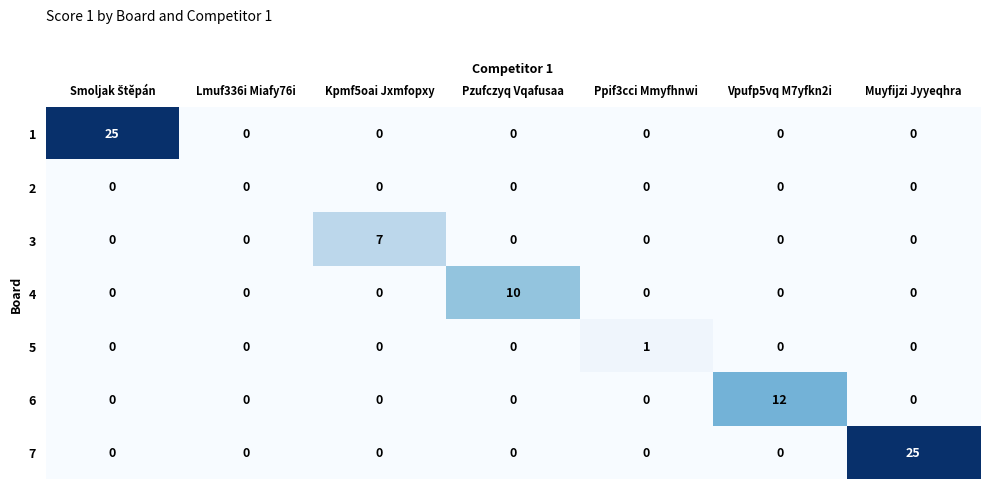

What is the total value across all series at Kpmf5oai Jxmfopxy?

7